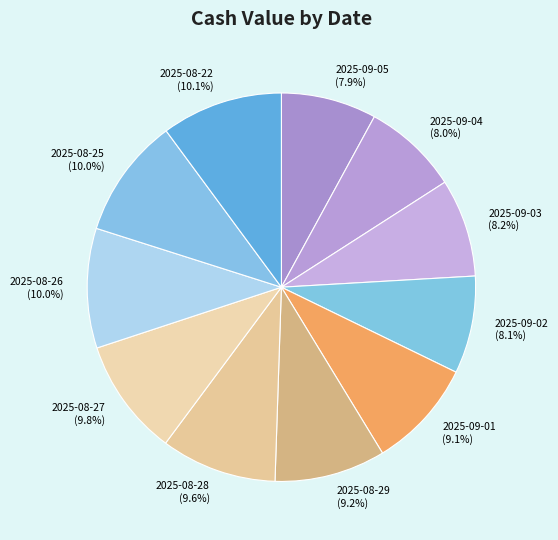

To the nearest percent, what portion does 2025-09-03 represent?

8%